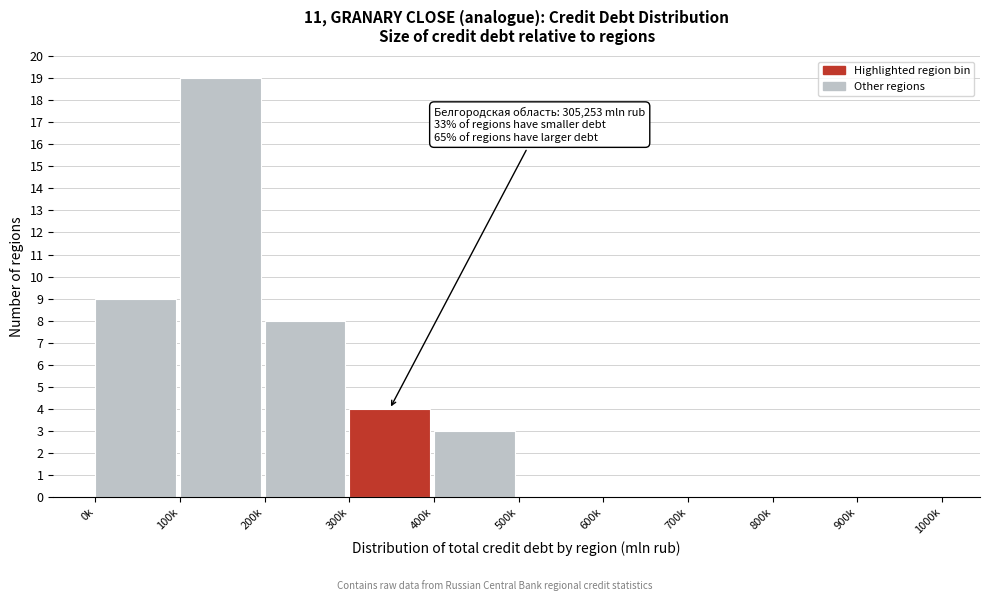

Reading left to right, what are all the values shown in this chart?

0k=9	100k=19	200k=8	300k=4	400k=3	500k=0	600k=0	700k=0	800k=0	900k=0